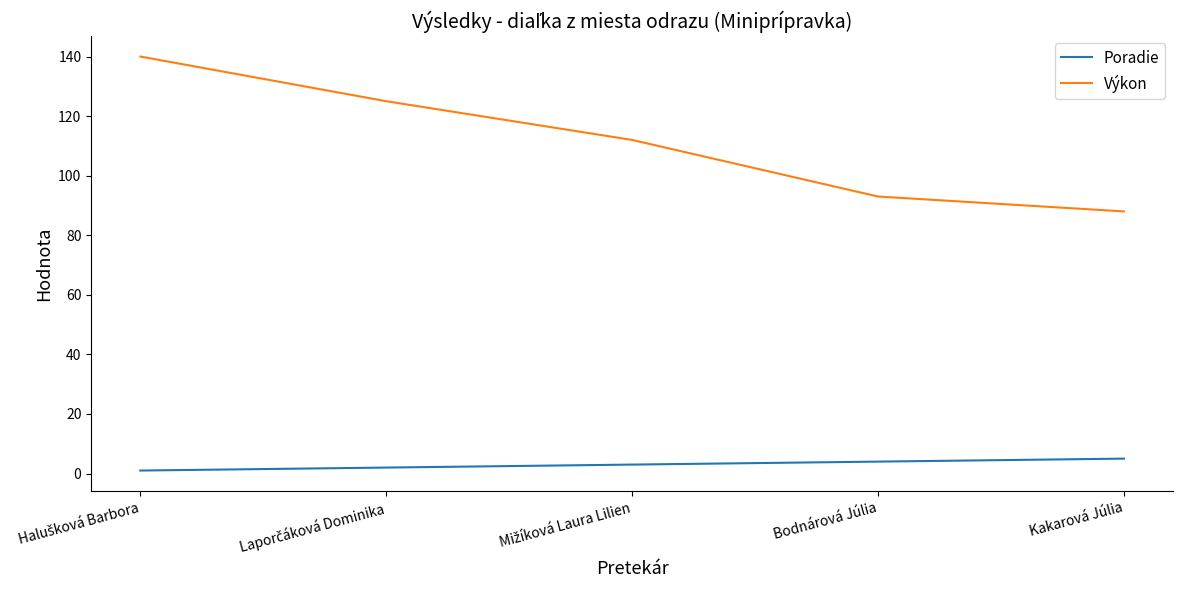

Reading right to left, transcribe all the data shown in this chart.

Poradie: 5	4	3	2	1
Výkon: 88	93	112	125	140